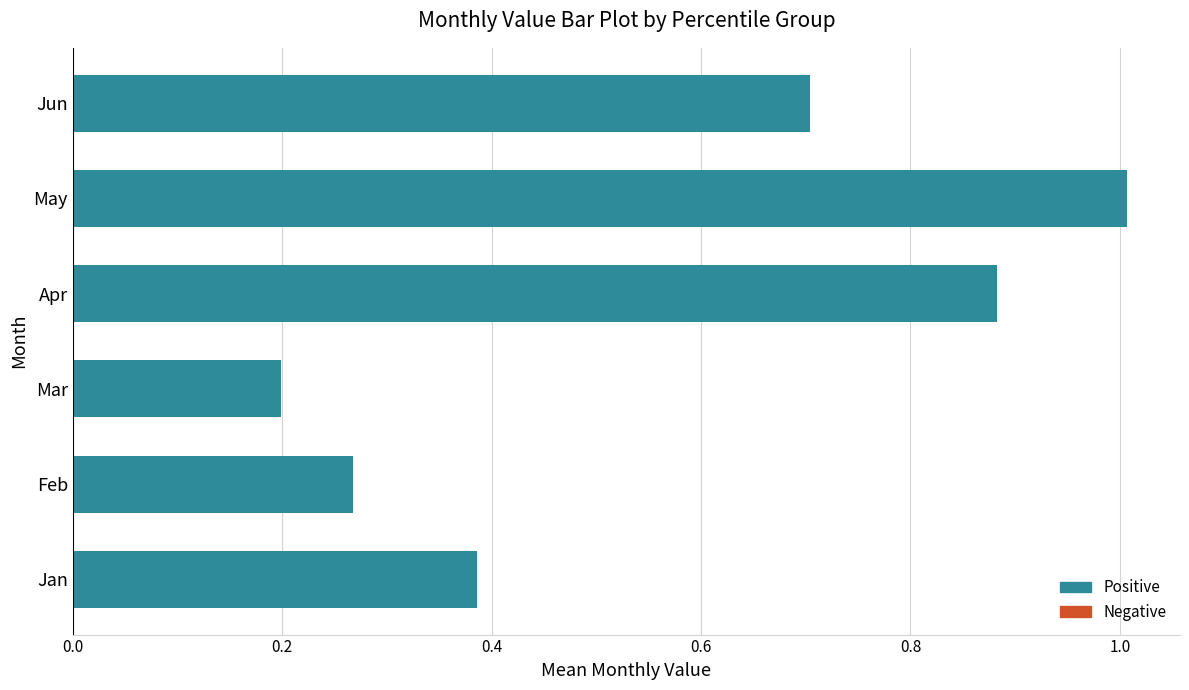

Where is the data nearest to the value 0?

Mar